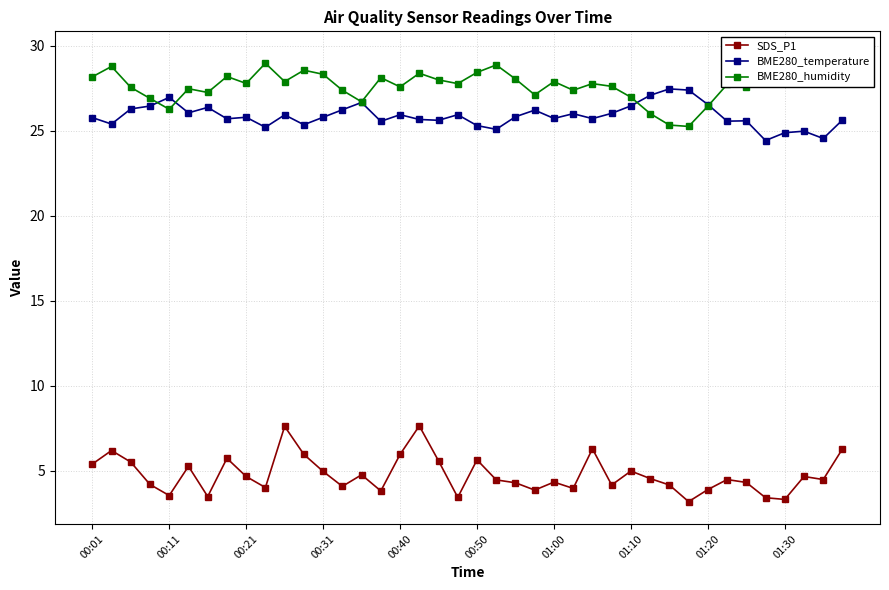

Where is the first local minimum for SDS_P1?

00:11